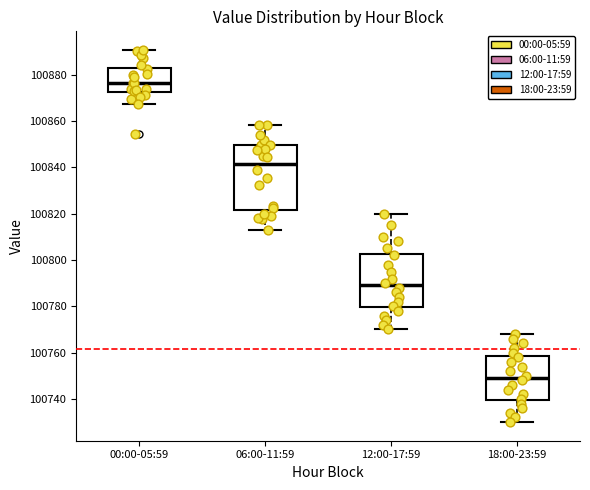

Which box has the lowest median line?

18:00-23:59